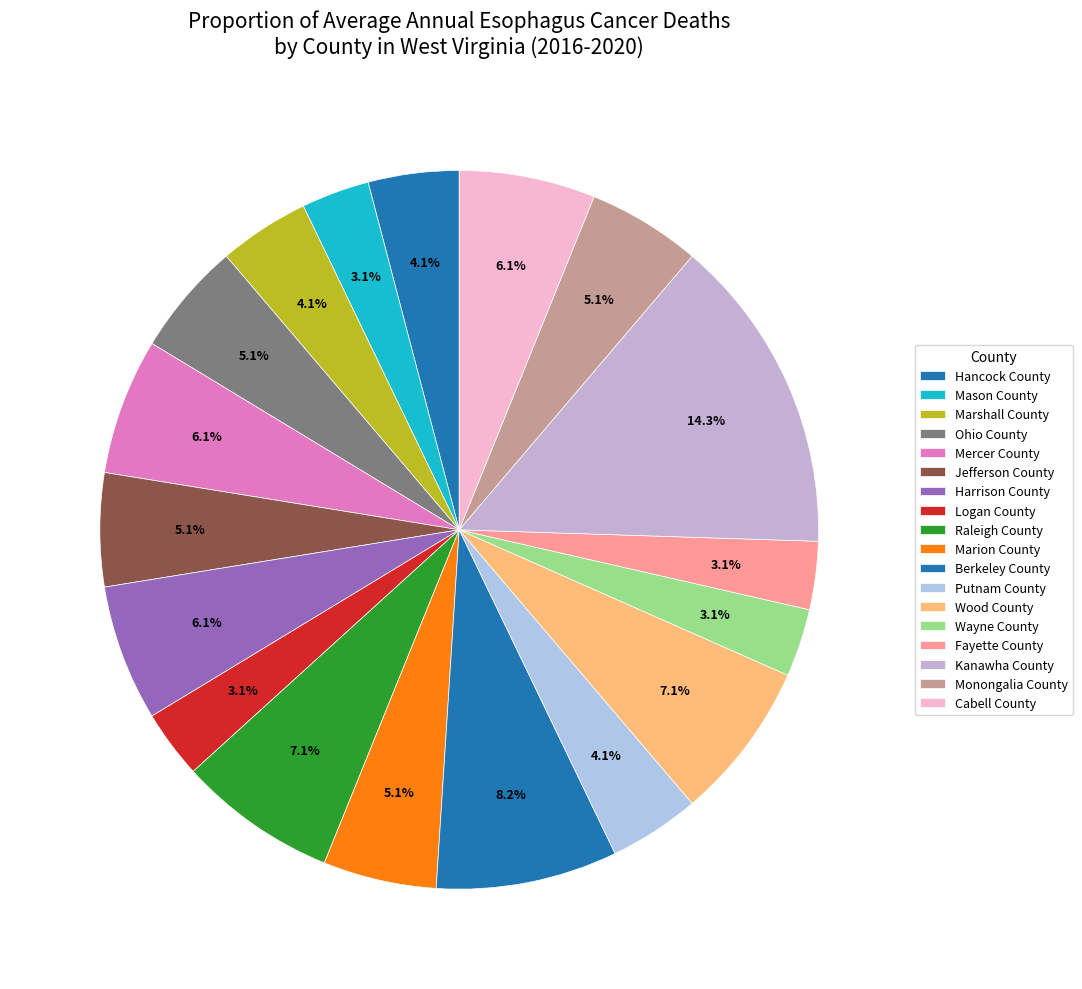

To the nearest percent, what percentage of the pie is Wayne County?

3%